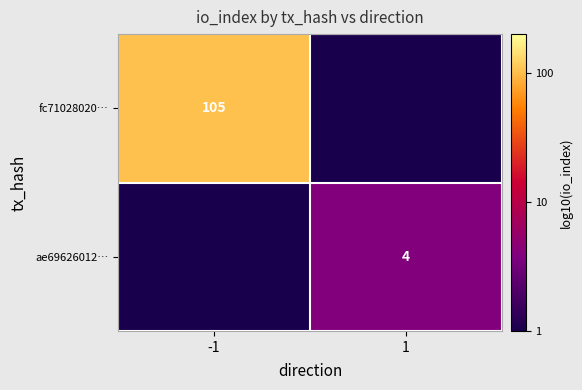

The value of fc71028020… at -1 is 105. True or false?

True